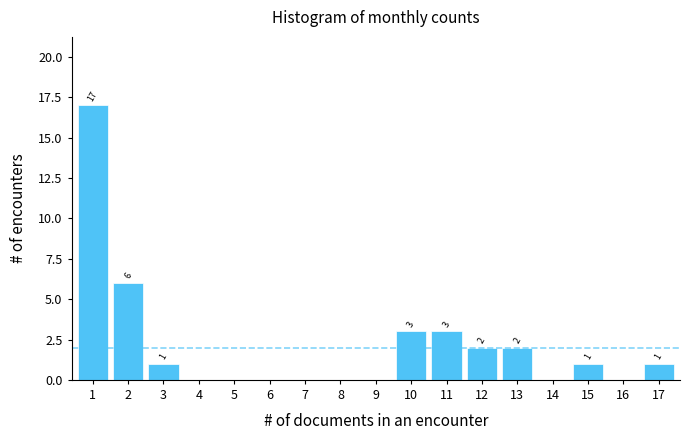

Reading left to right, list all the values displayed in this chart.

1=17	2=6	3=1	4=0	5=0	6=0	7=0	8=0	9=0	10=3	11=3	12=2	13=2	14=0	15=1	16=0	17=1